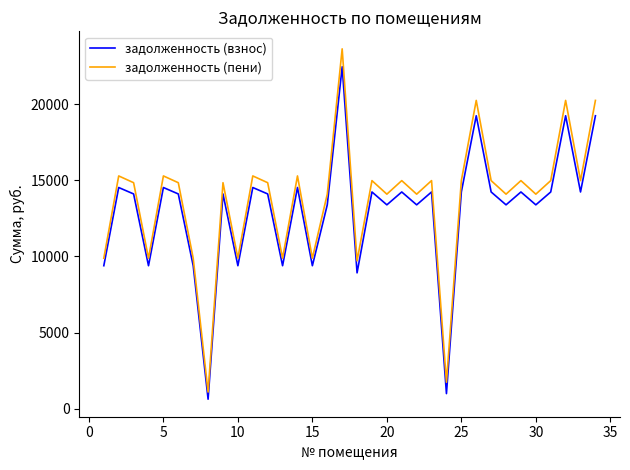

How many lines are shown in the chart?

2